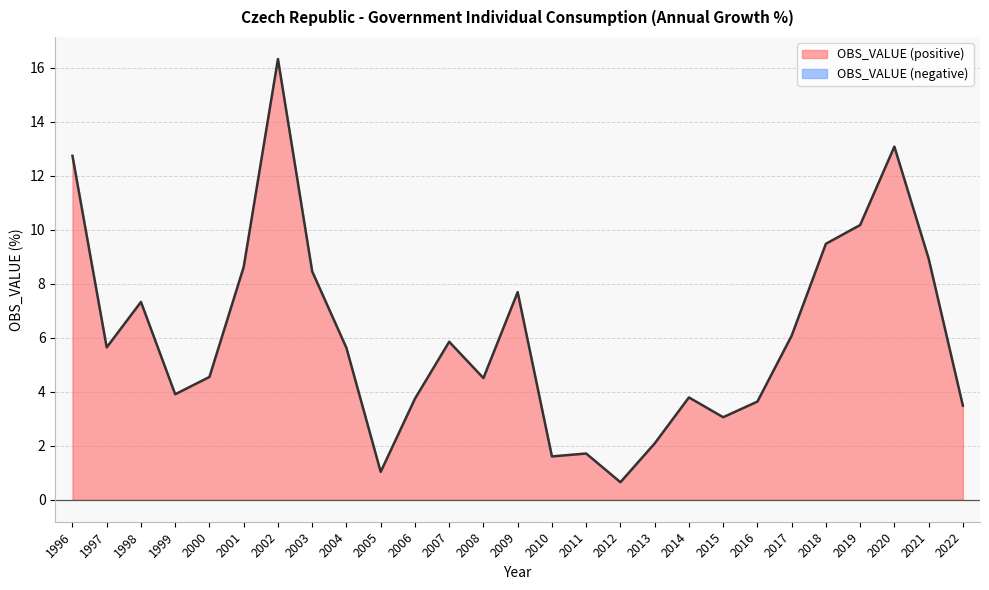

Which label corresponds to the smallest value in the chart?

2012